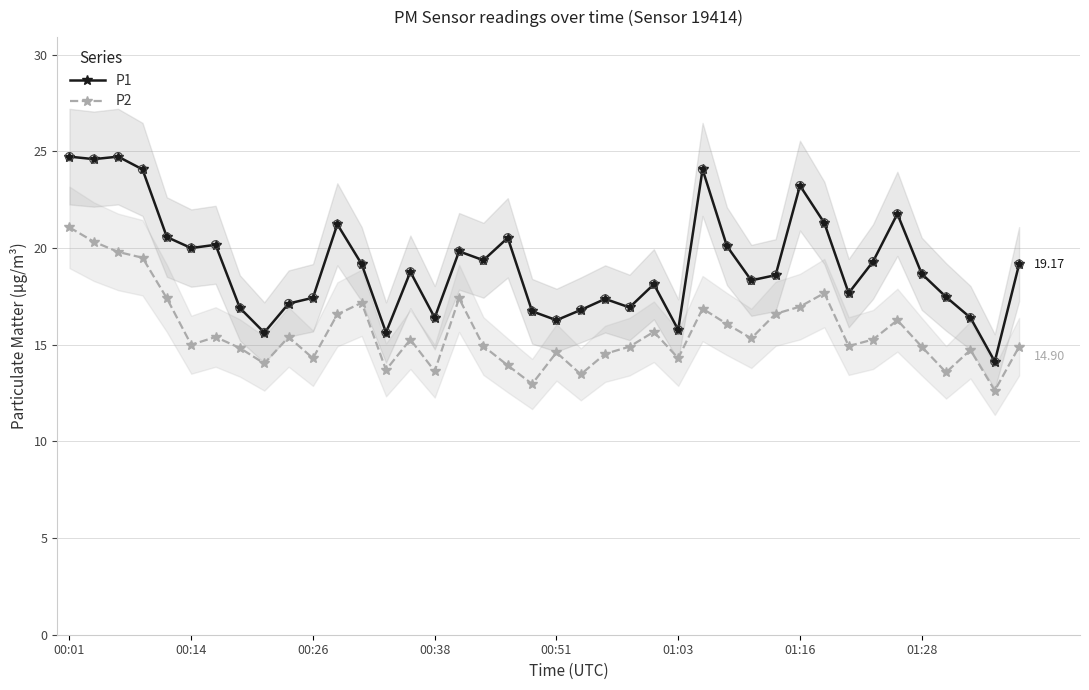

At which category is the sum across all series the highest?

00:01